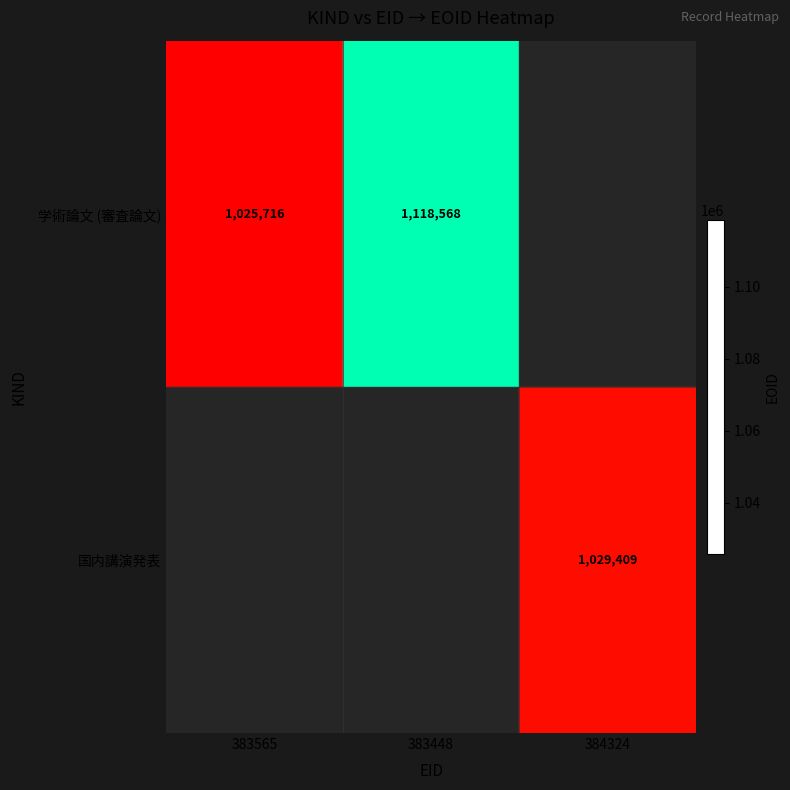

Is the value of 国内講演発表 at 384324 greater than the value of 学術論文 (審査論文) at 383565?

Yes